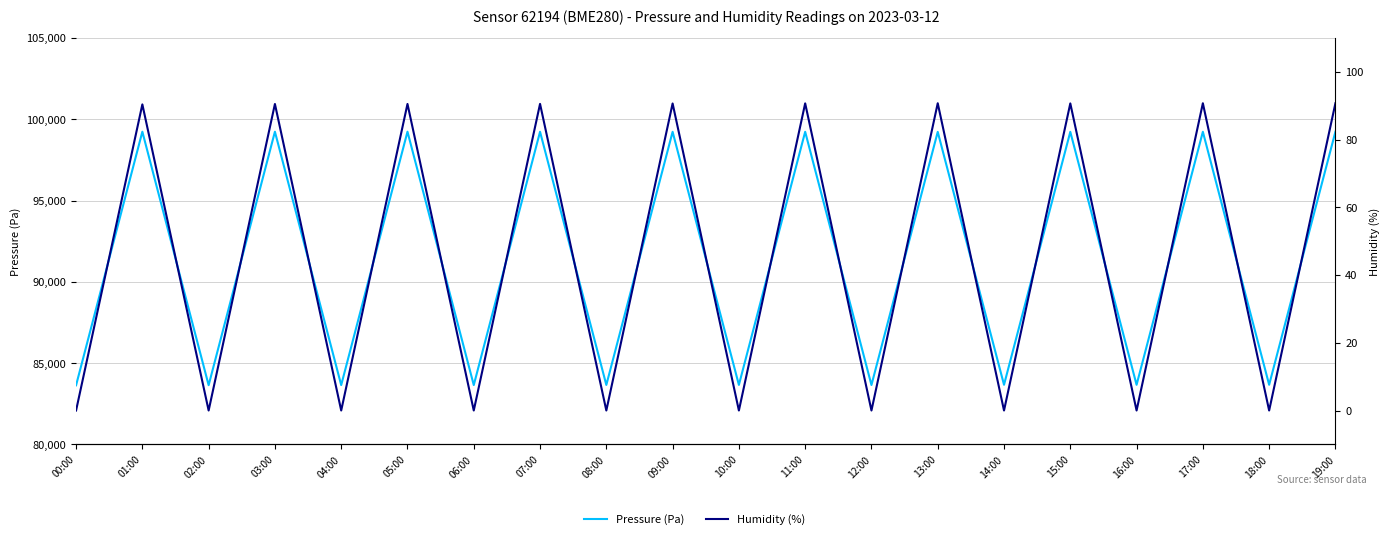

What is the value of the Pressure (Pa) point at the 20th from the left?

99233.4